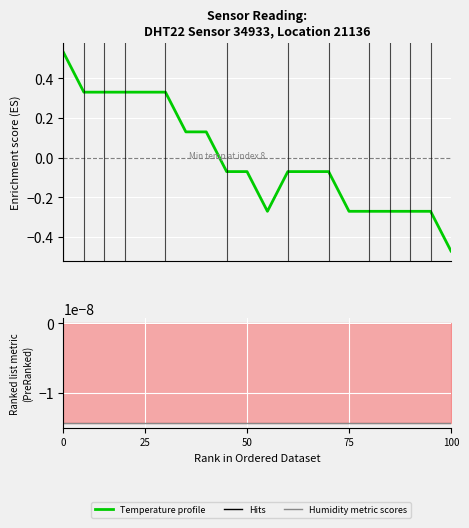

List the series in order of their overall mean, highest first.

Temperature profile, Ranked list metric (Humidity)